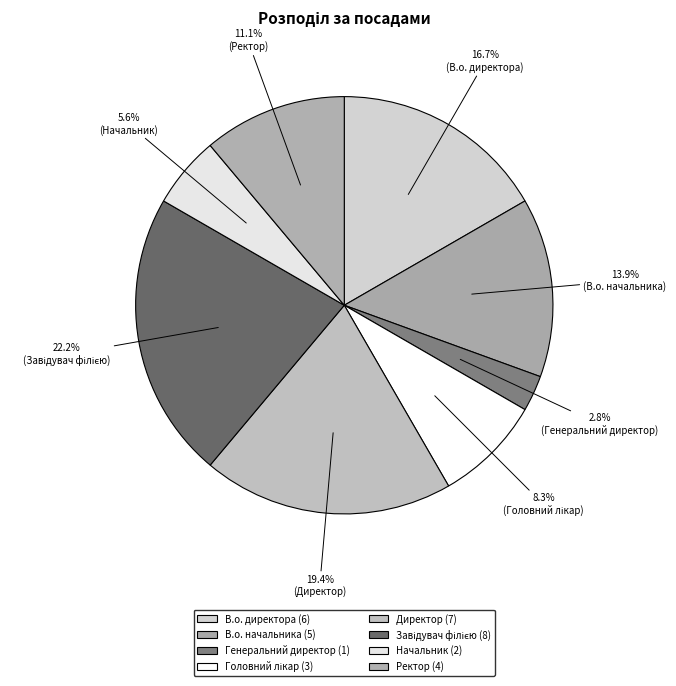

What portion of the pie excludes Начальник?

94.4%